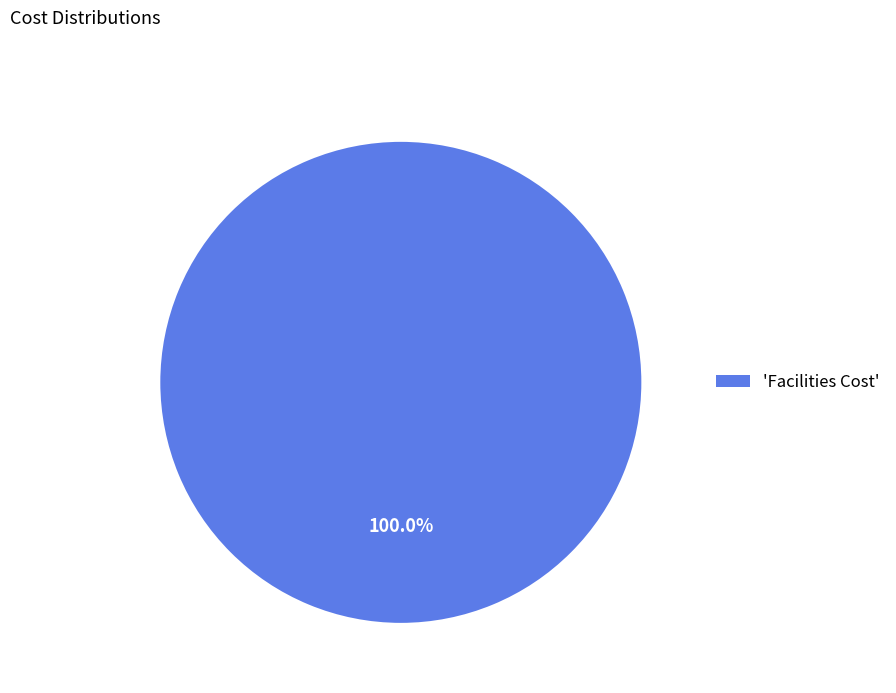

Rank the categories by value from lowest to highest.

'Facilities Cost'